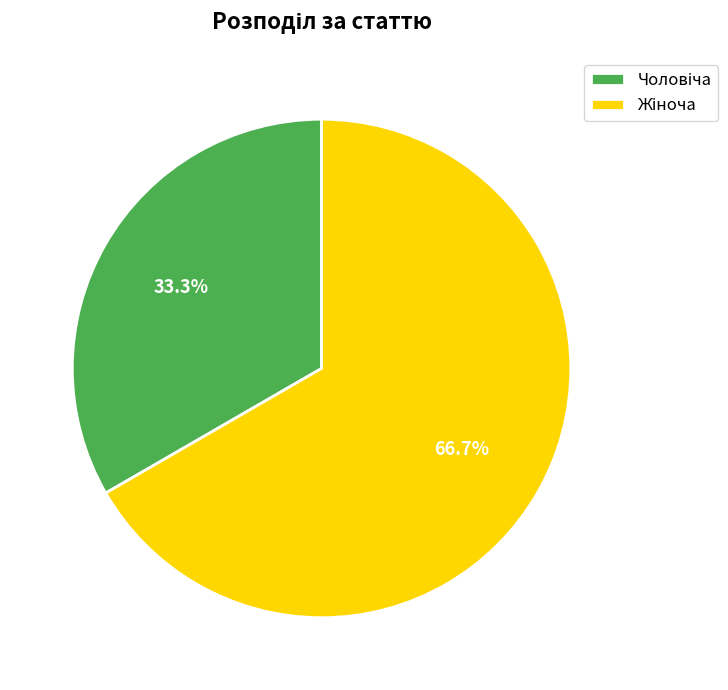

To the nearest percent, what is the difference between the largest and smallest slice percentages?

33%